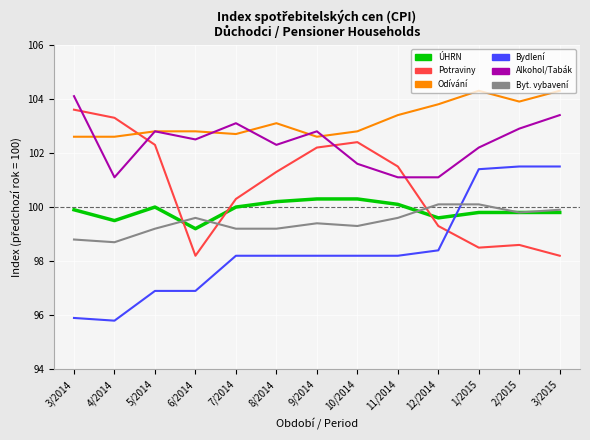

What is the total value across all series at 4/2014?

601.0